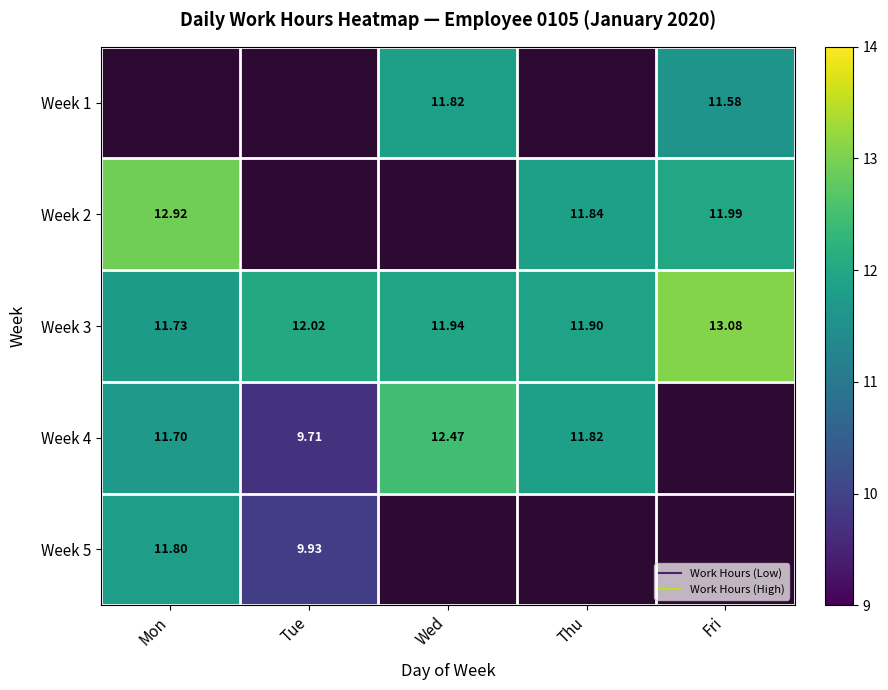

List the series in order of their peak value, lowest first.

Week 5, Week 1, Week 4, Week 2, Week 3